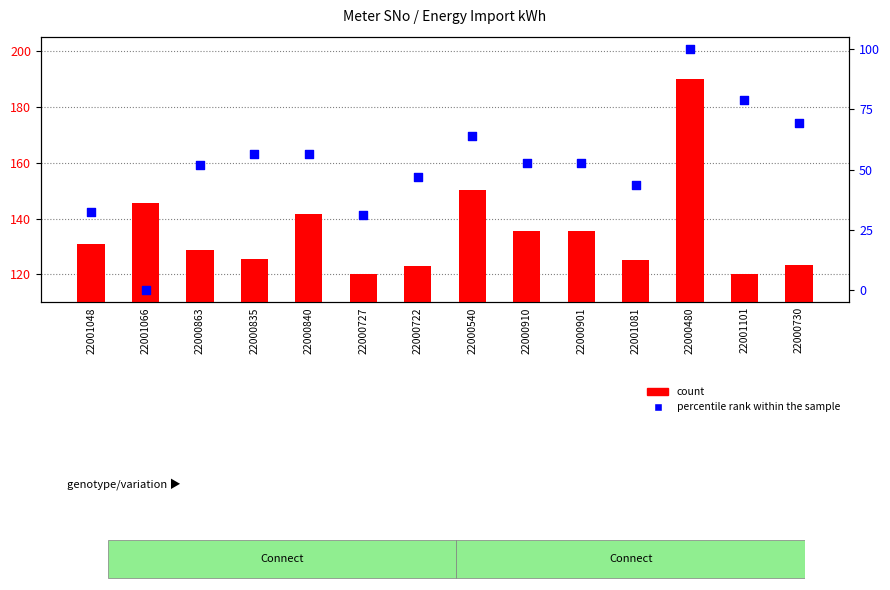

Is the value of percentile rank within the sample at 22000730 greater than the value of count at 22000480?

No